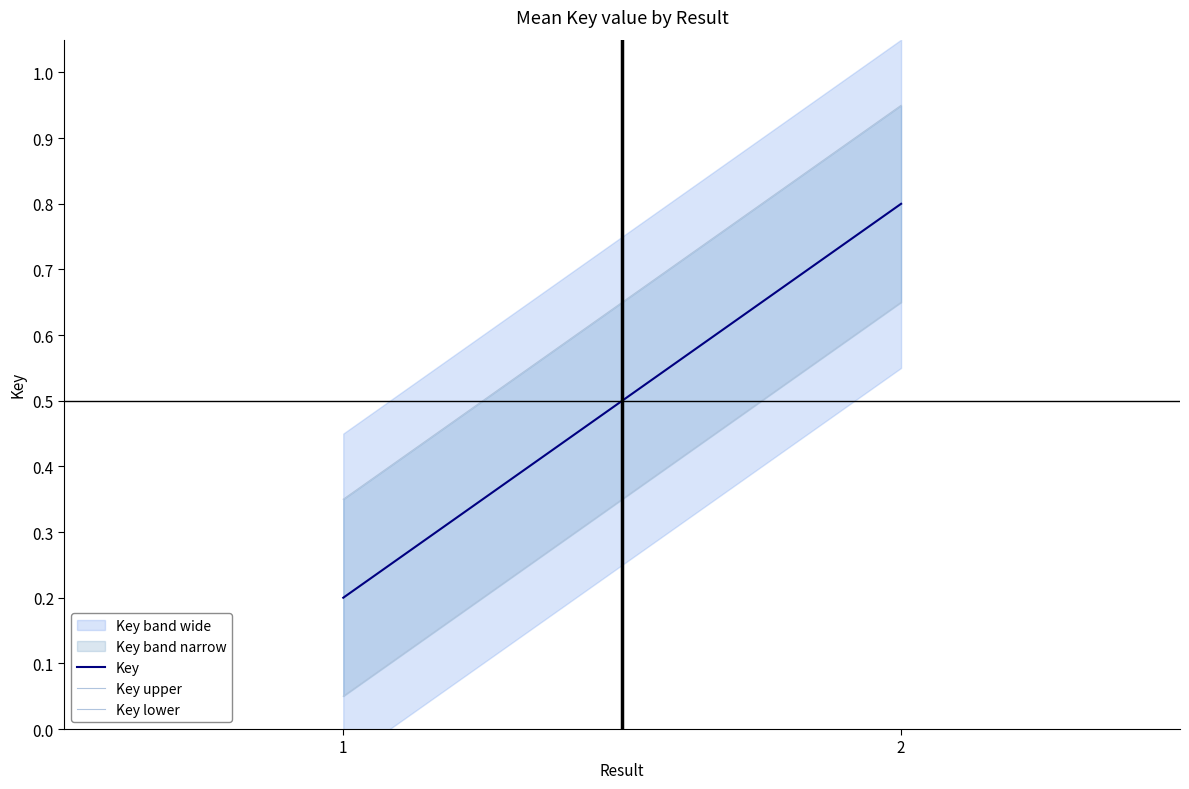

At which label does Key upper reach its peak?

2